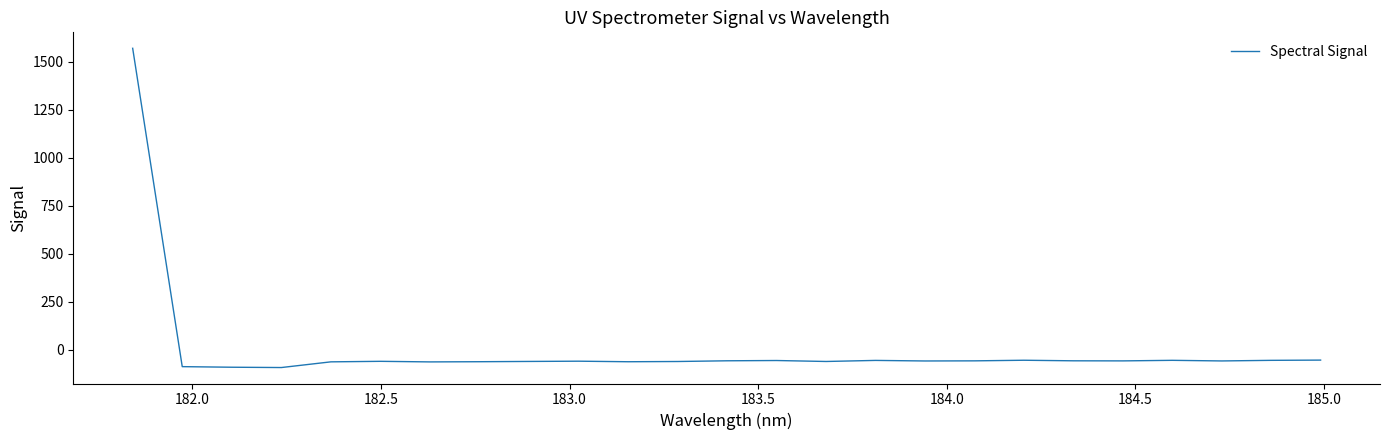

What is the difference between the maximum and minimum values?

1662.8